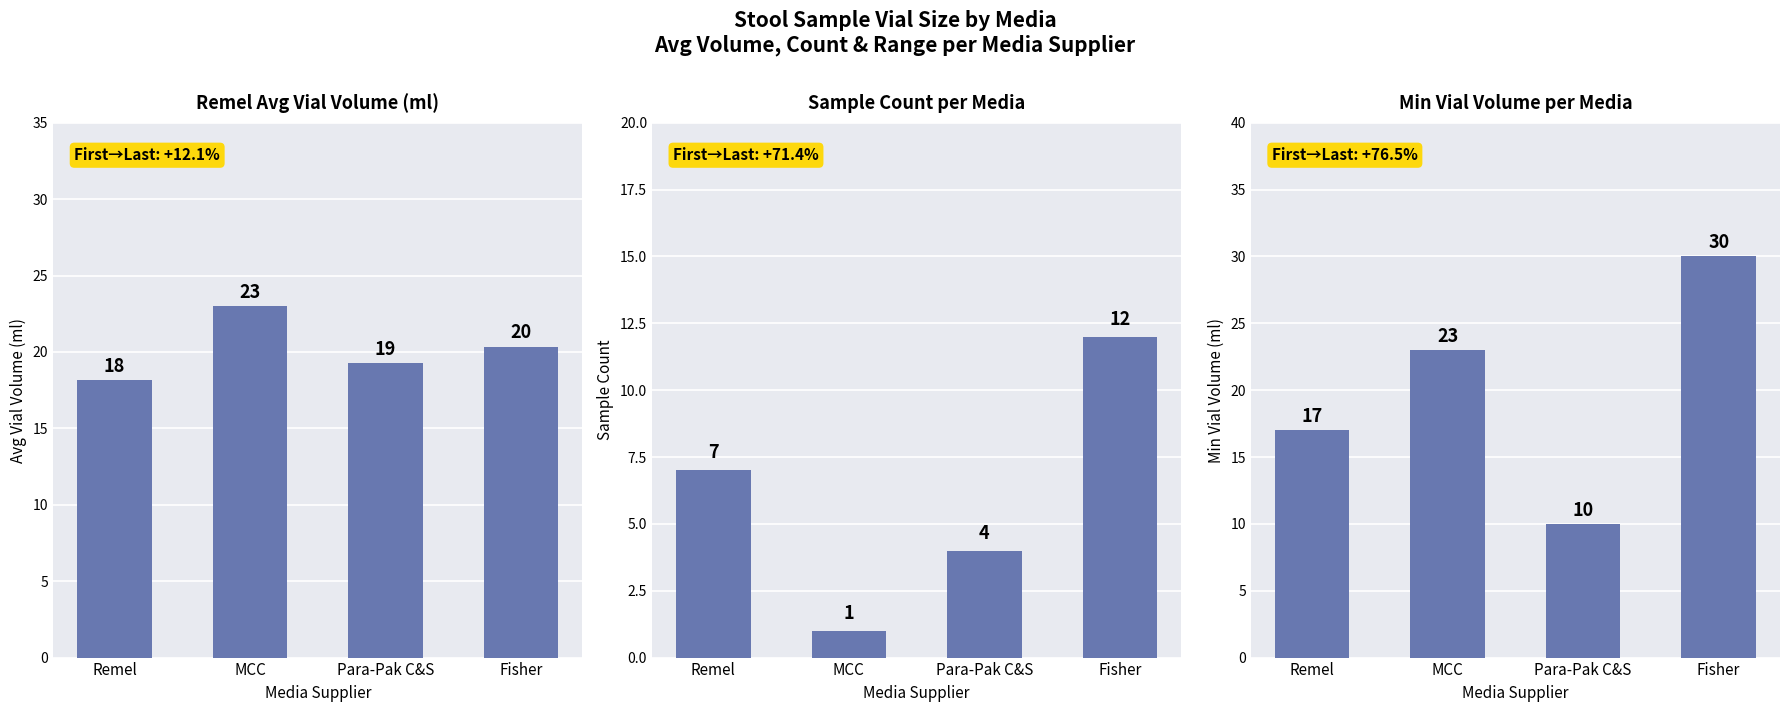

What is the label of the 2nd bar from the left?

MCC